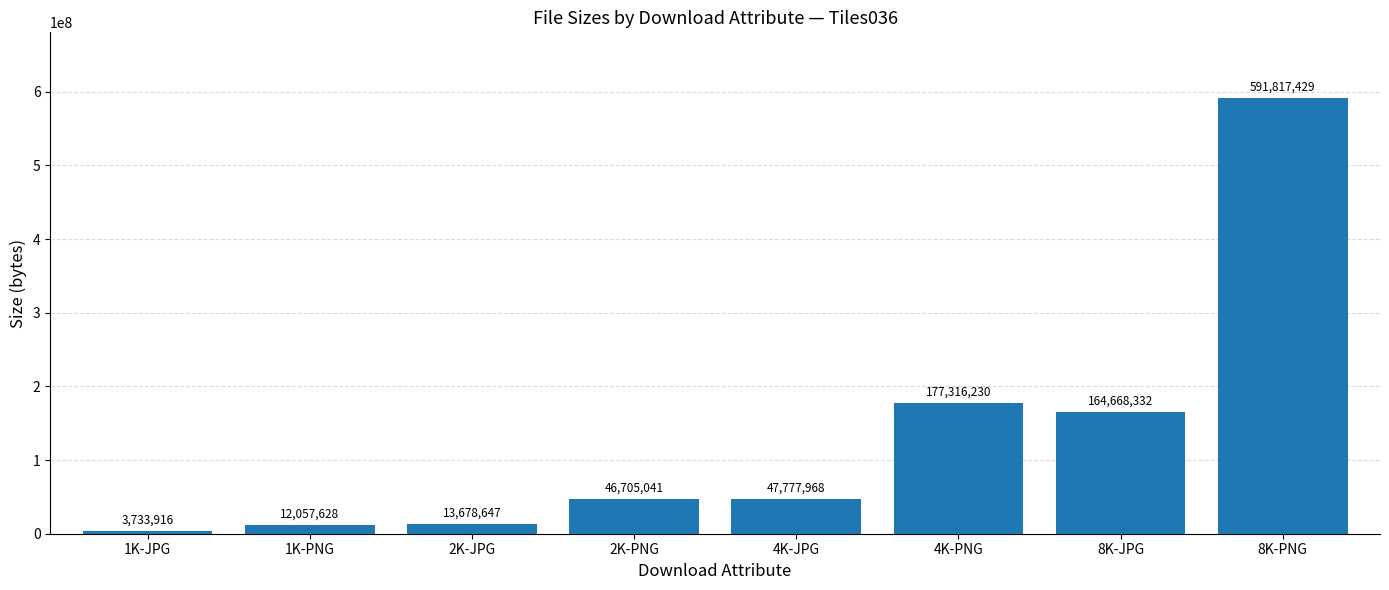

Between 4K-PNG and 8K-JPG, which is larger?

4K-PNG